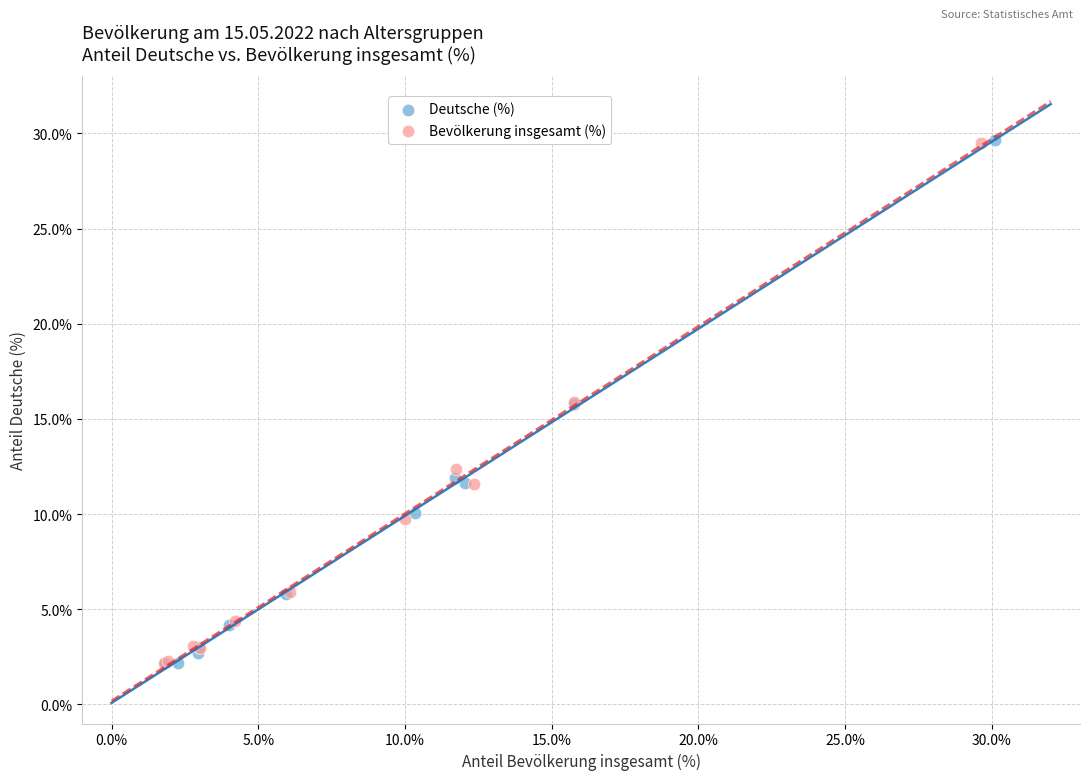

What are all the series names shown in the legend?

Deutsche (%), Bevölkerung insgesamt (%)